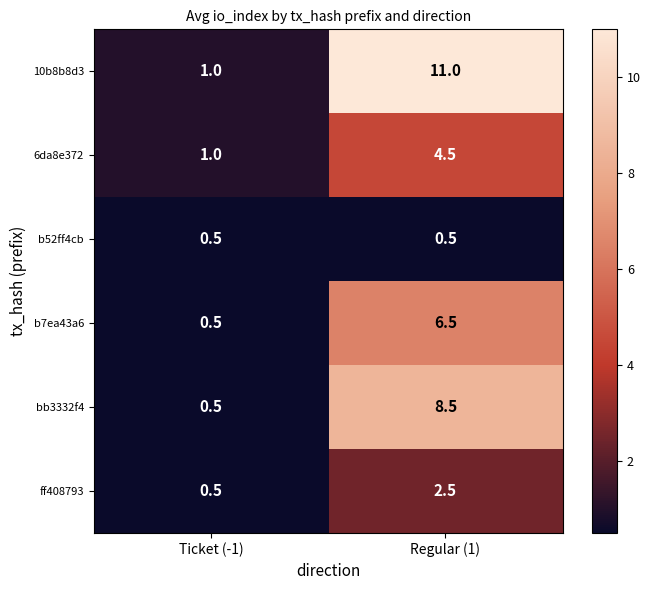

Which series has the largest total across all categories?

10b8b8d3